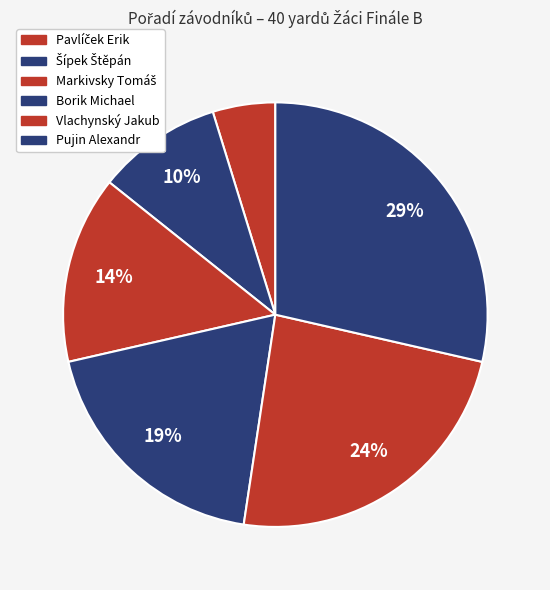

Is Pujin Alexandr the majority of the pie?

No